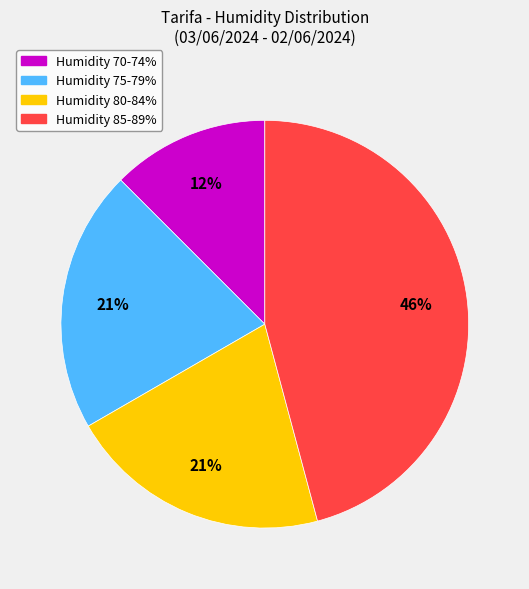

Is there any slice that represents more than half of the pie?

No